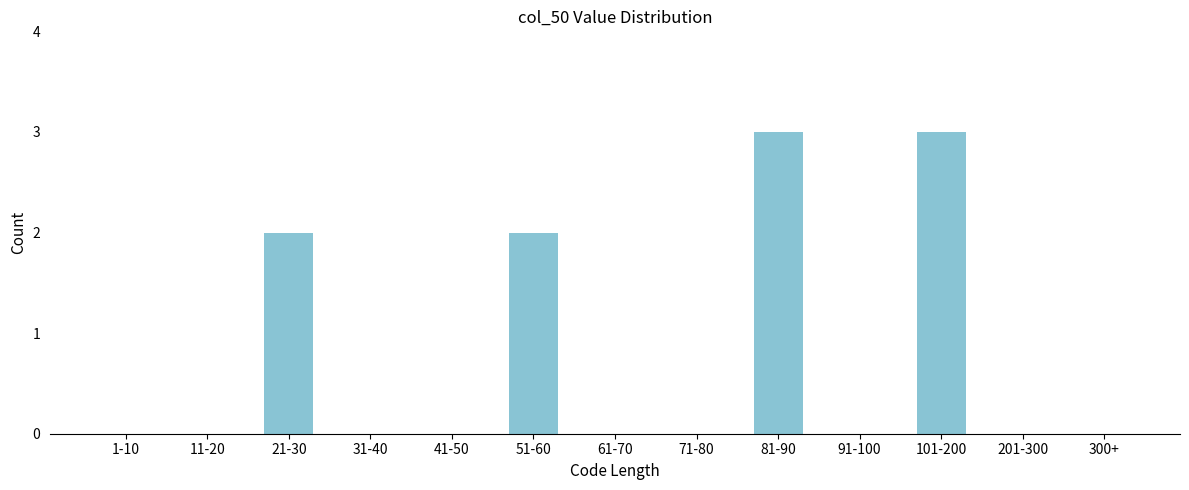

Reading left to right, what are all the values shown in this chart?

1-10=0	11-20=0	21-30=2	31-40=0	41-50=0	51-60=2	61-70=0	71-80=0	81-90=3	91-100=0	101-200=3	201-300=0	300+=0